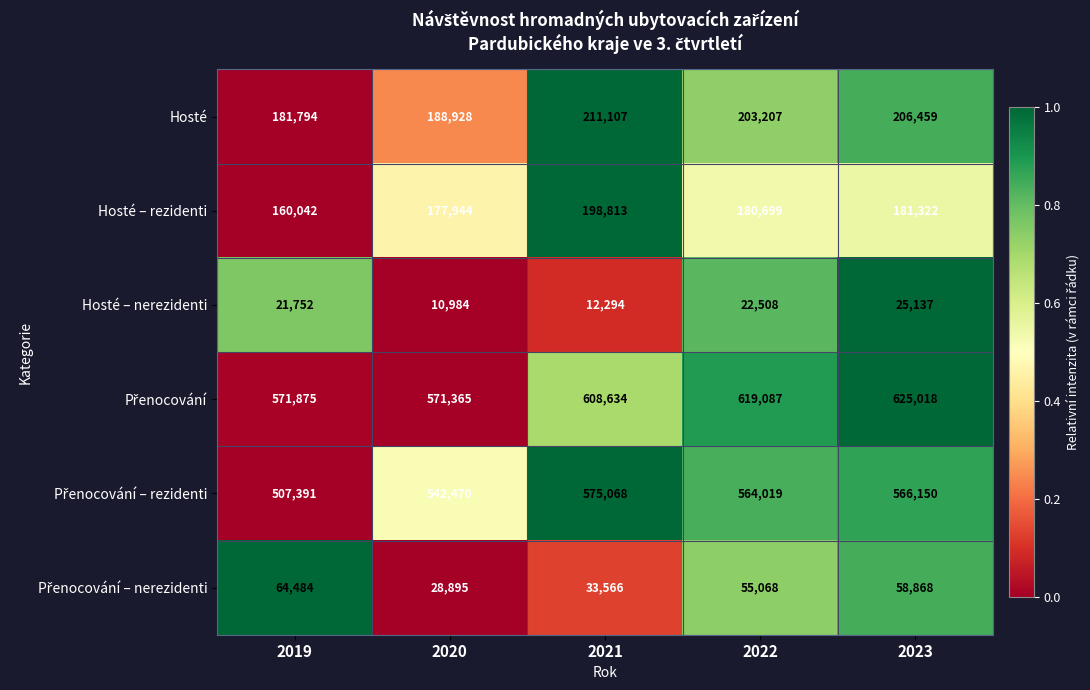

What is the spread (max minus min) of values at 2021?

596340